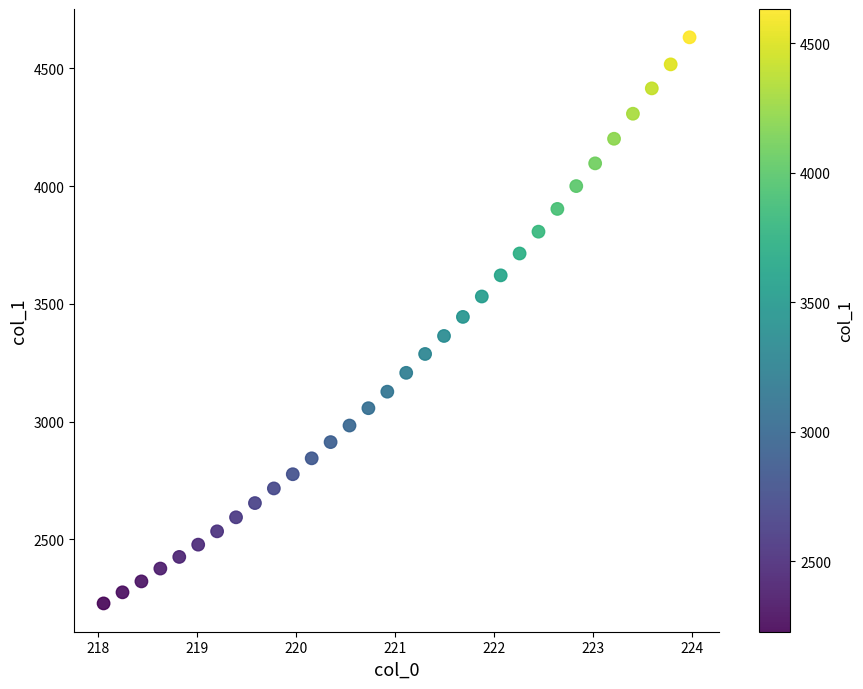

What is the range of Y values (max minus min)?

2403.2